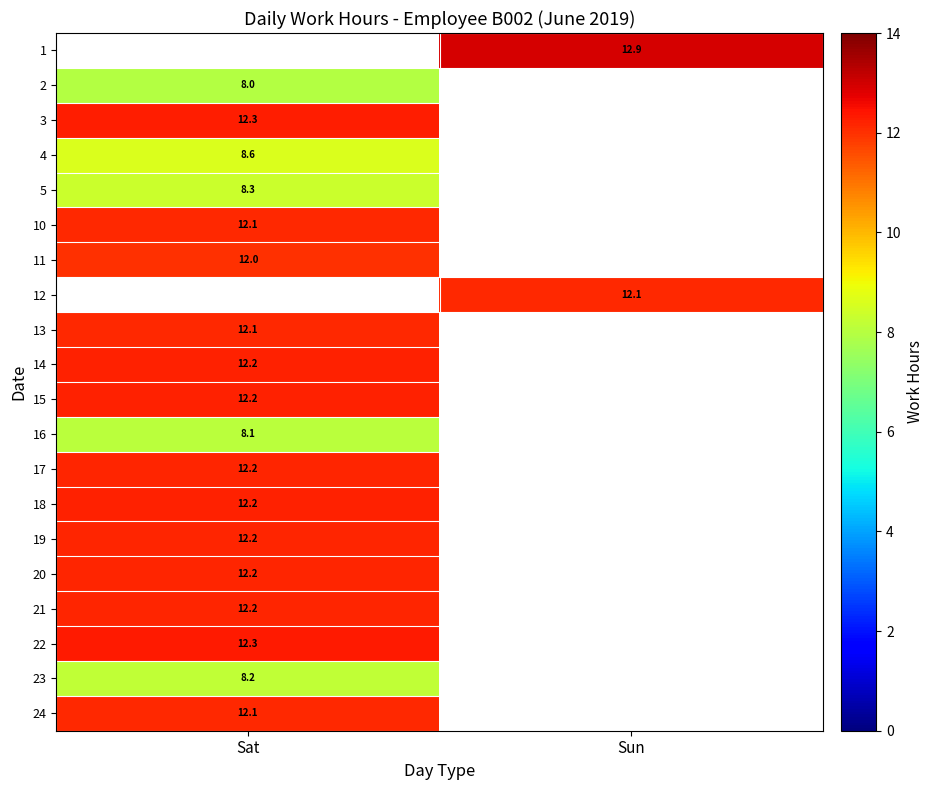

Between Sun and Sat, which is larger?

Sat